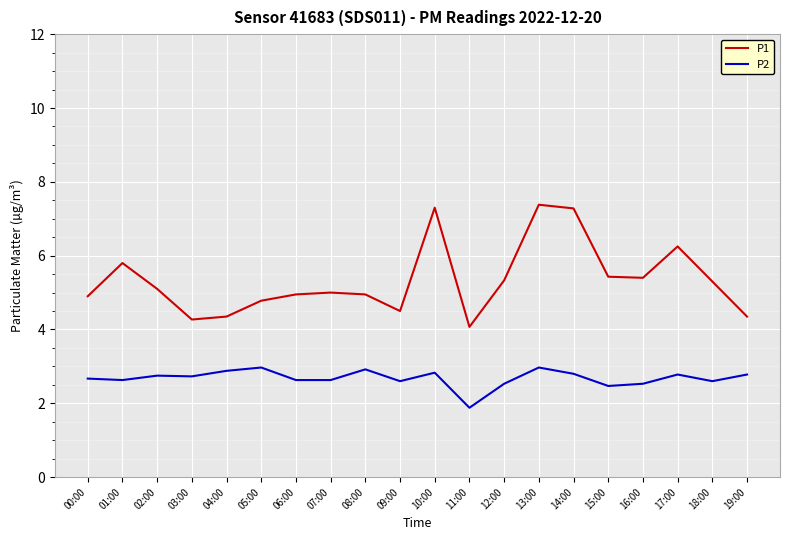

Rank the series by their maximum value, from highest to lowest.

P1, P2